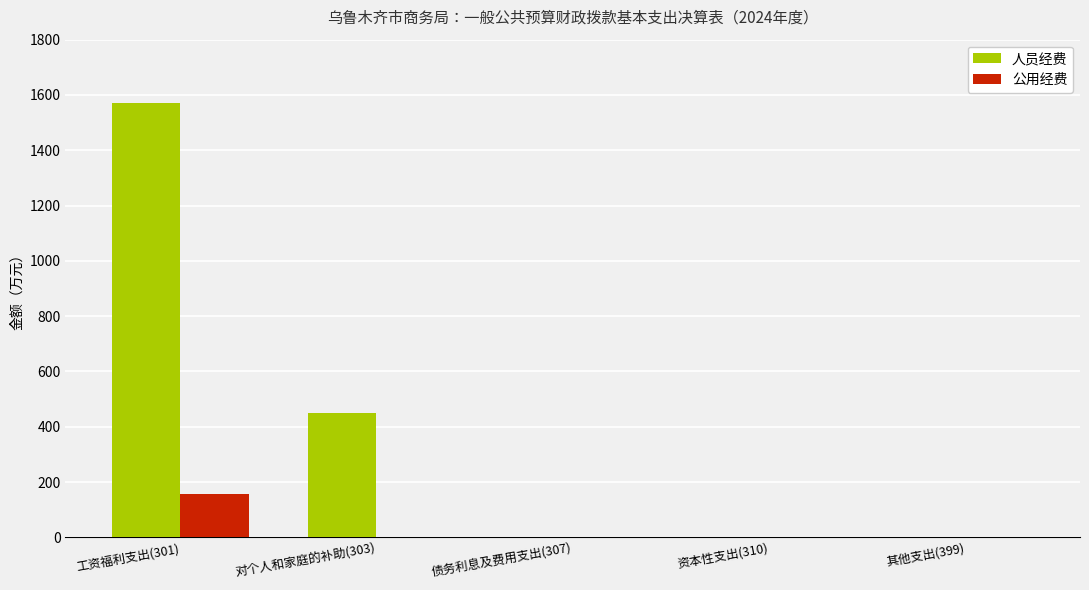

Which category has the highest value across all series?

工资福利支出(301)